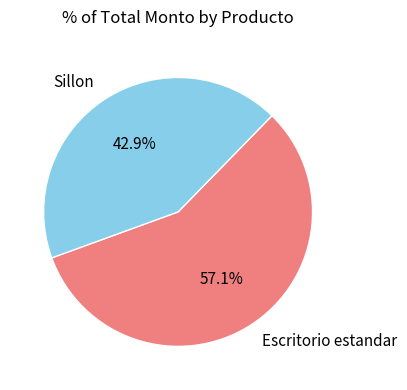

What percentage is NOT represented by Sillon?

57.1%